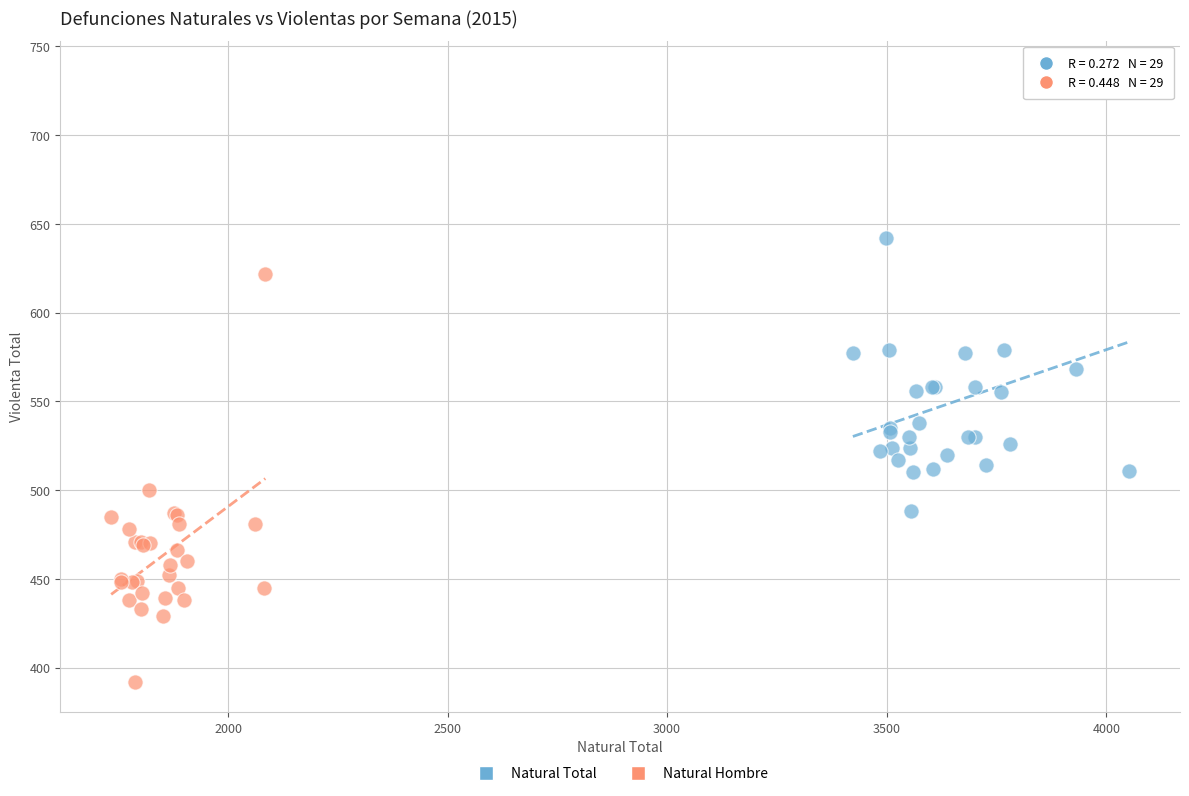

Which series has the largest Y range (max minus min)?

Natural Total